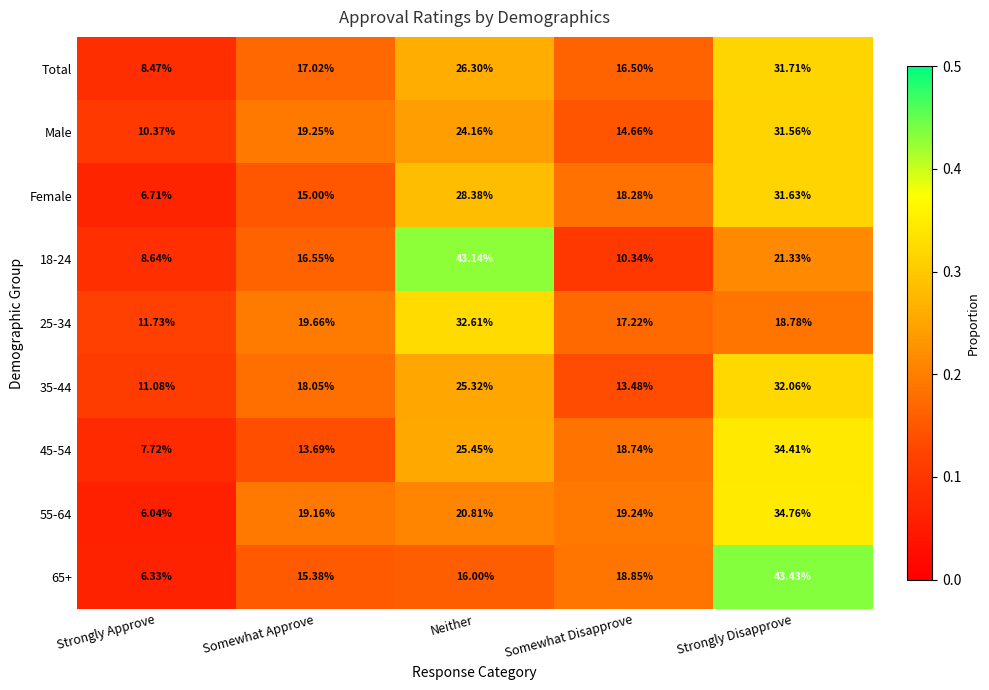

Count the number of categories in the chart.

5